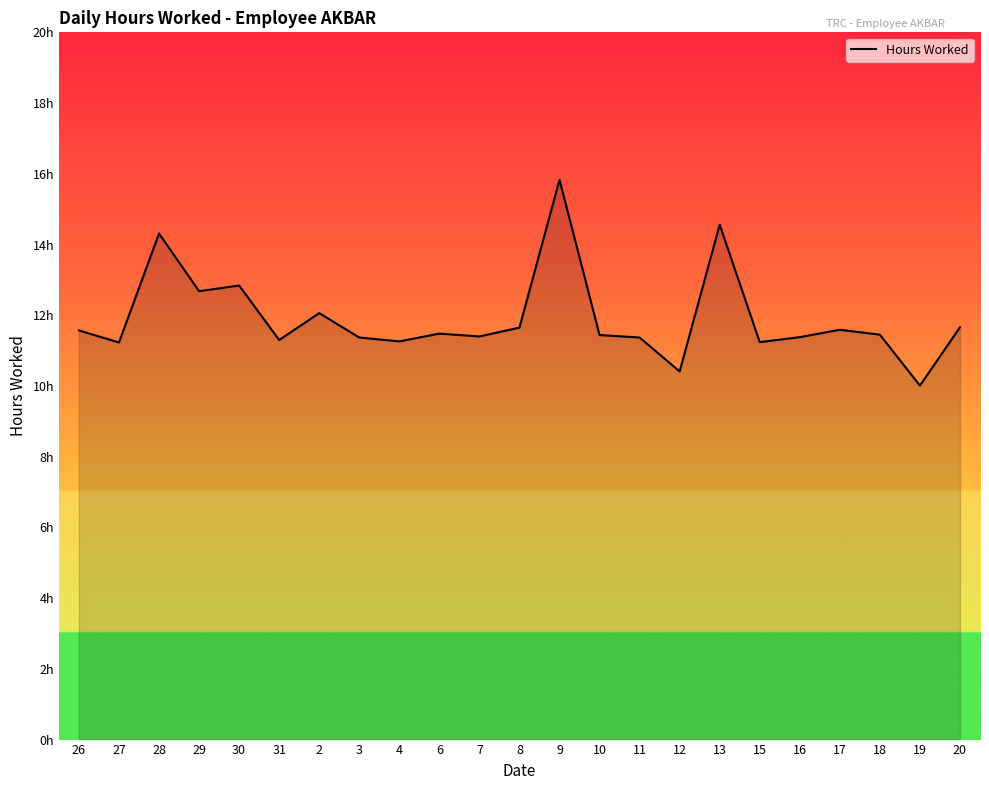

Does the chart have visible grid lines?

No